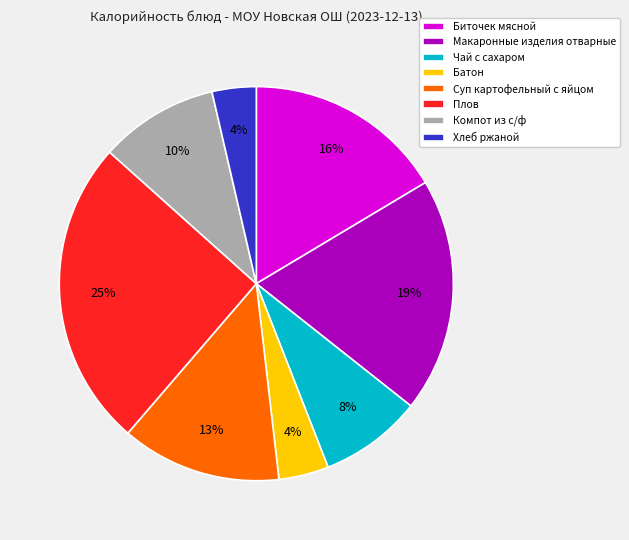

How many slices are in this pie chart?

8